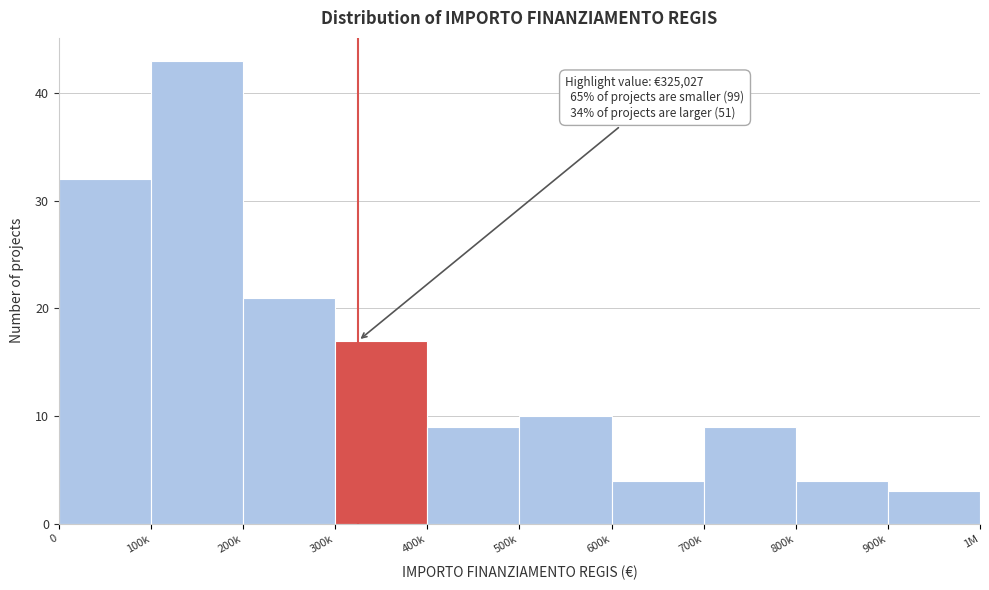

Reading right to left, list all the values displayed in this chart.

900k=3	800k=4	700k=9	600k=4	500k=10	400k=9	300k=17	200k=21	100k=43	0=32